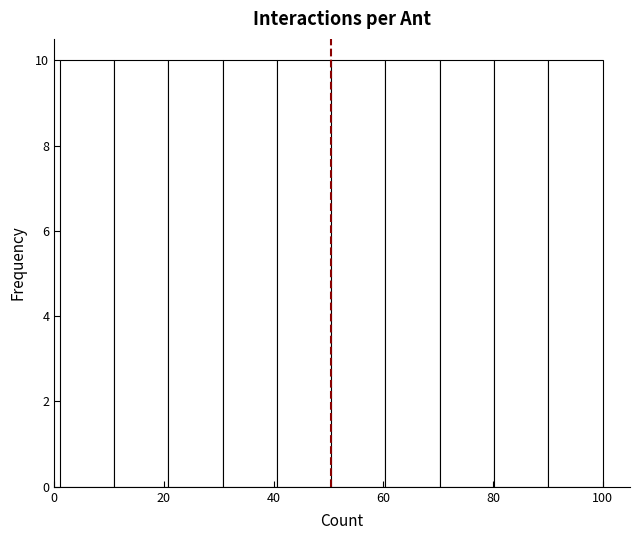

Reading left to right, list every bar in this chart as the range it spans on the x-axis followed by its height. Neither the bar edges nor the heights are printed on the chart, so give them approximately, as read against the axes.

2 to 10: 10
10 to 20: 10
20 to 30: 10
30 to 40: 10
40 to 50: 10
50 to 60: 10
60 to 70: 10
70 to 80: 10
80 to 90: 10
90 to 100: 10